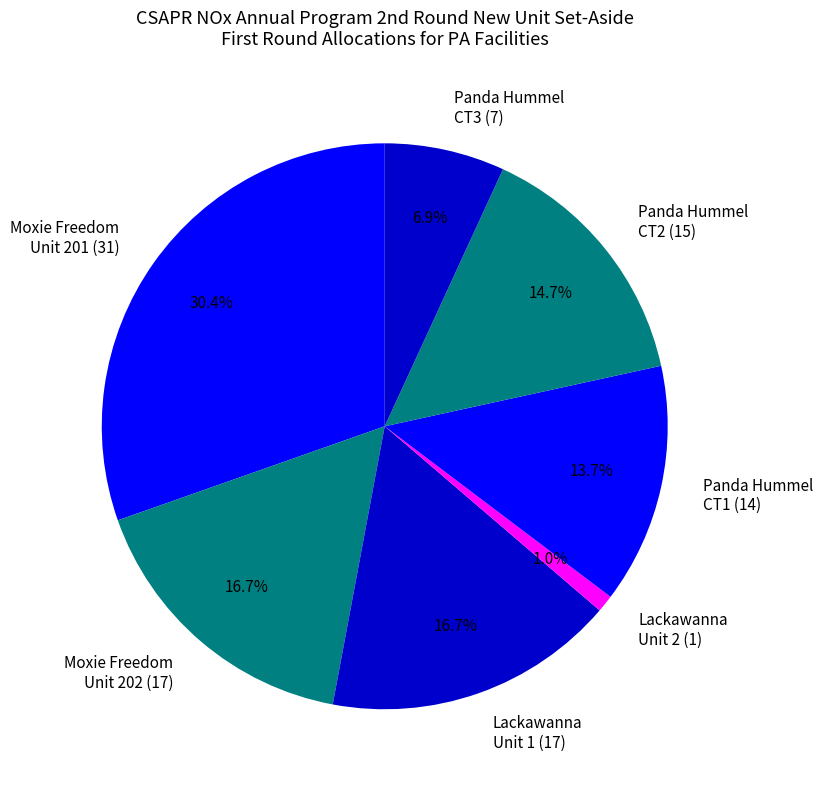

Does any single category account for the majority?

No